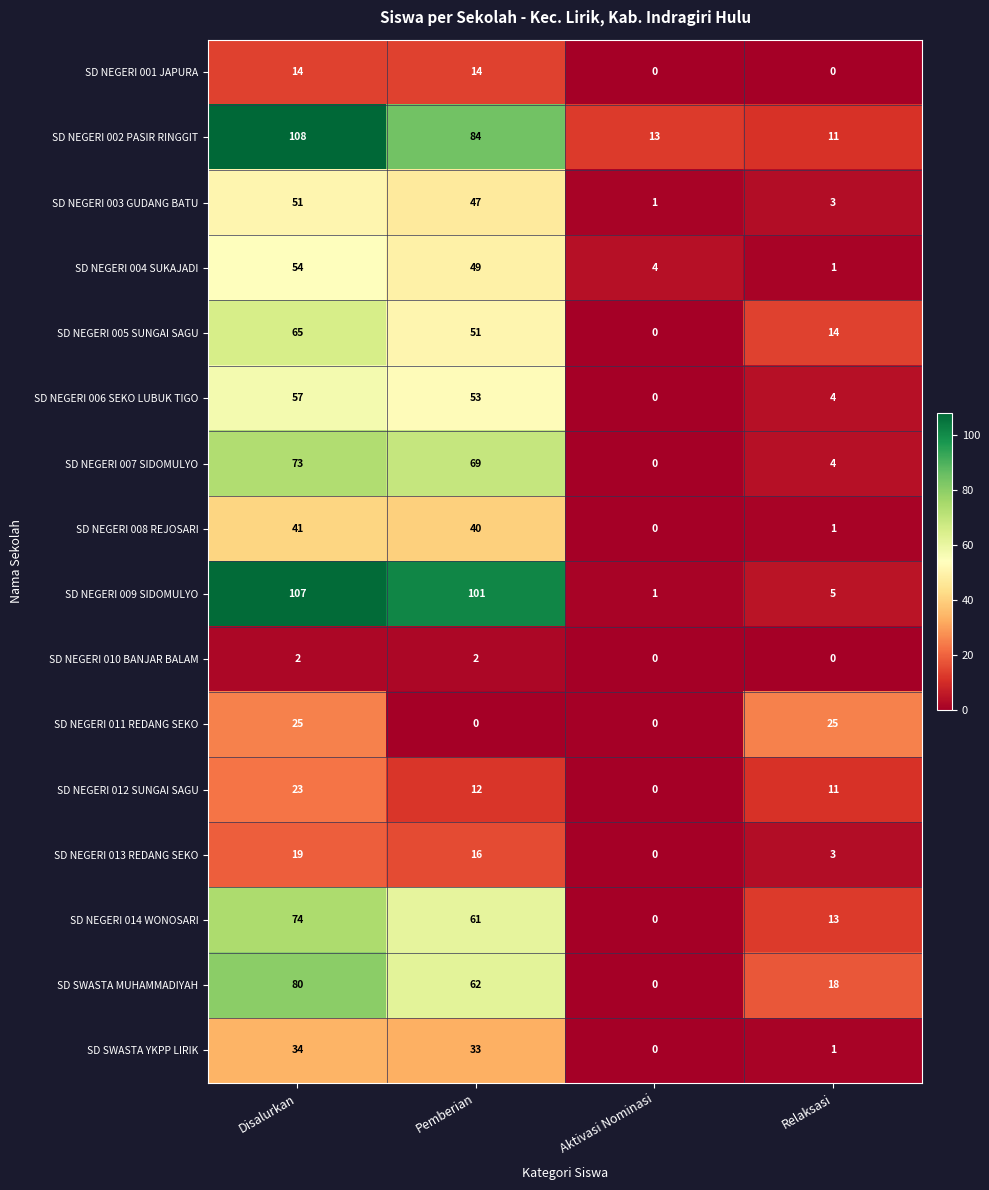

What is the sum of all SD NEGERI 012 SUNGAI SAGU values?

46